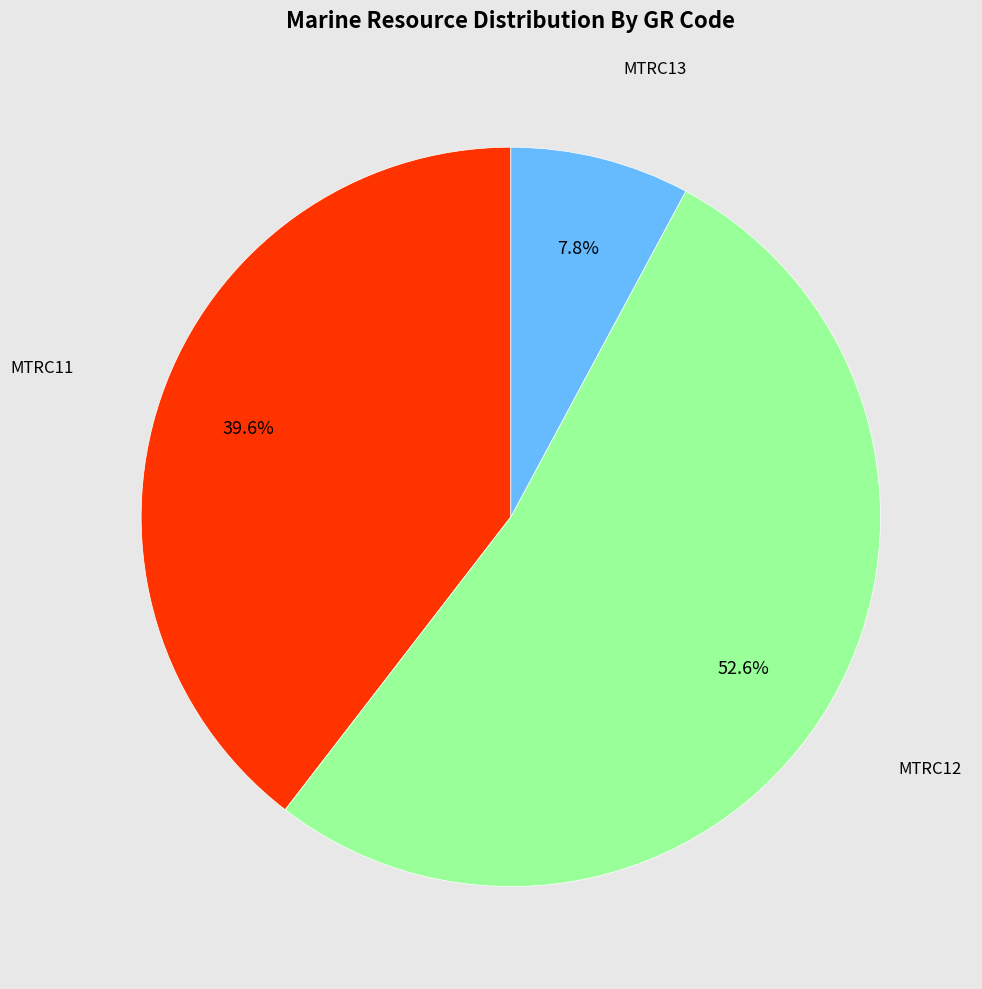

What percentage do MTRC12 and MTRC11 together represent?

92.2%